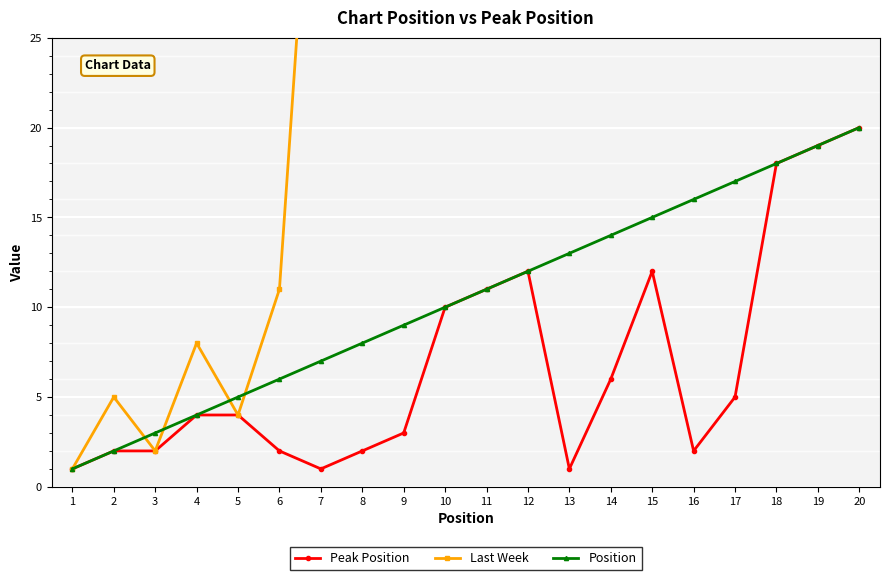

What is the average value?

7